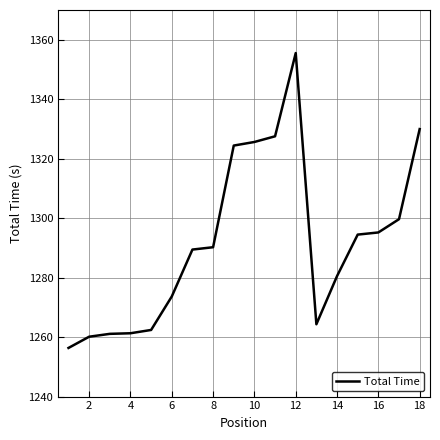

What is the maximum value shown in the chart?

1355.5